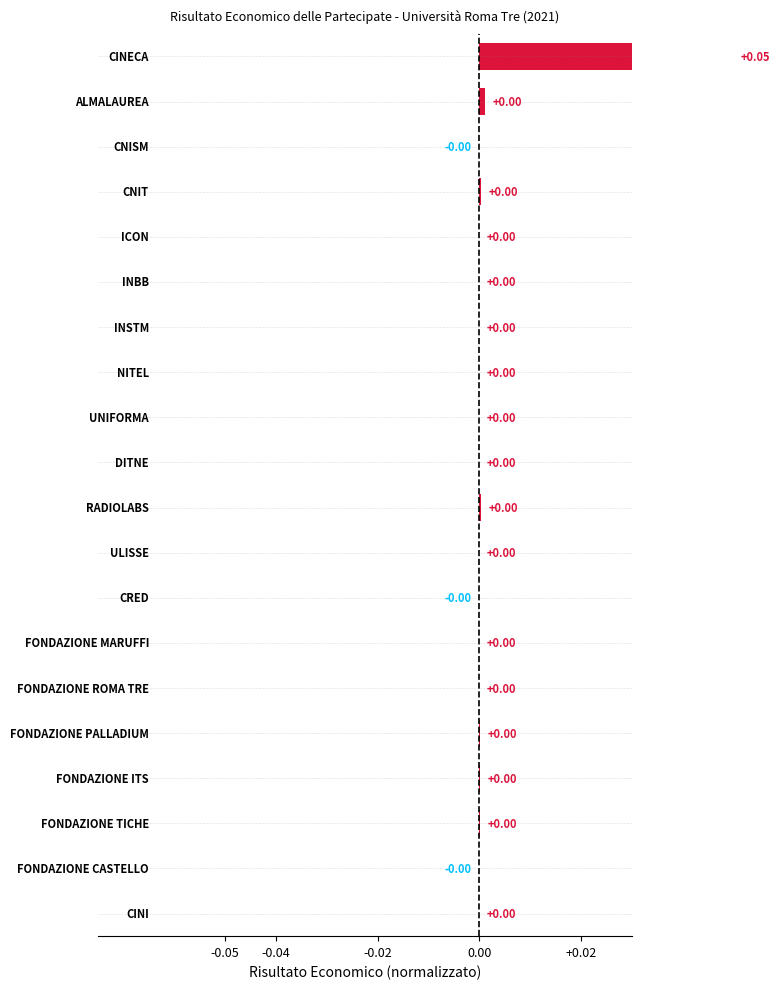

What is the sum of all values?

0.1